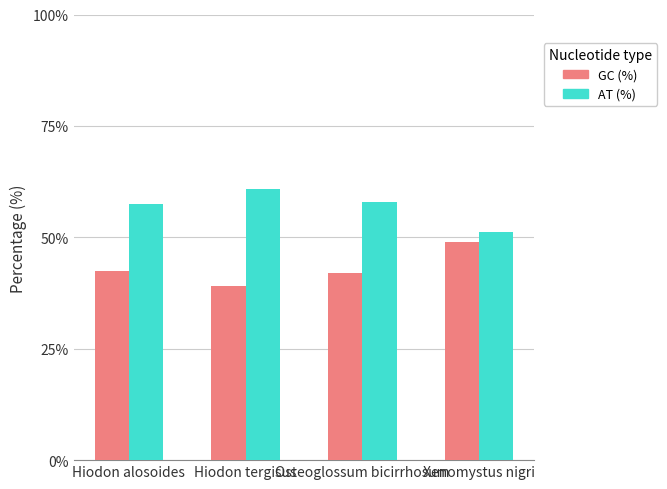

What is the label of the 1st bar from the right?

Xenomystus nigri